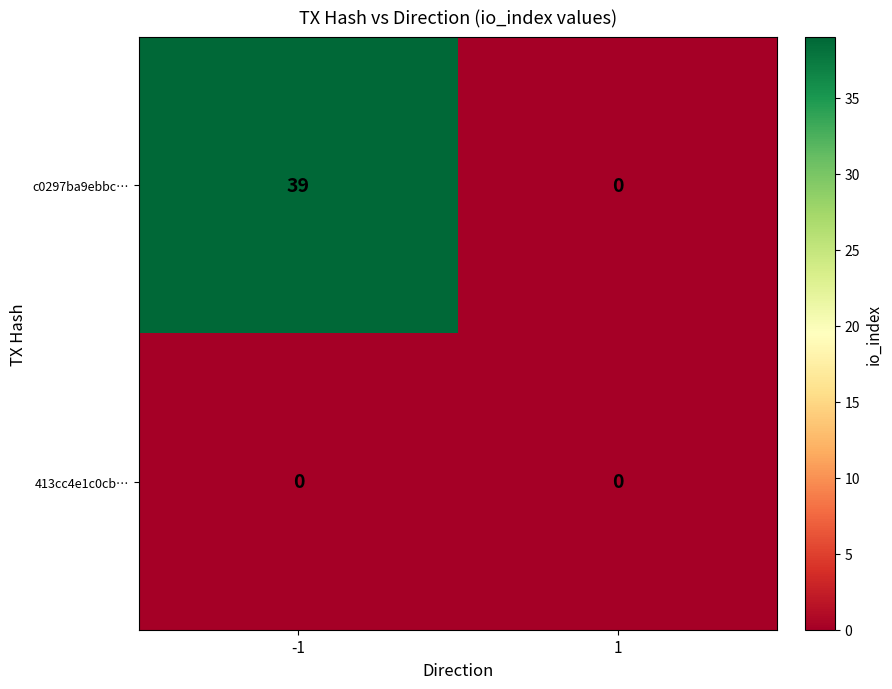

Which series changed the most between -1 and 1?

c0297ba9ebbc…